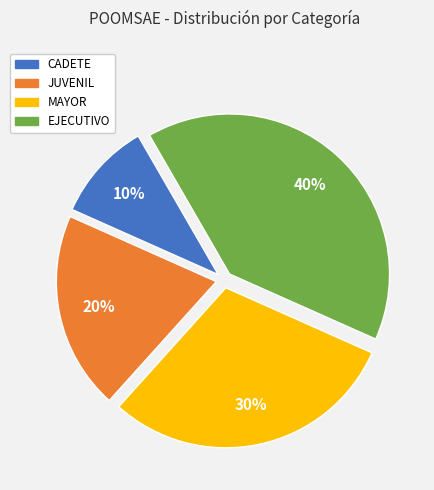

Count the number of slices in the pie.

4